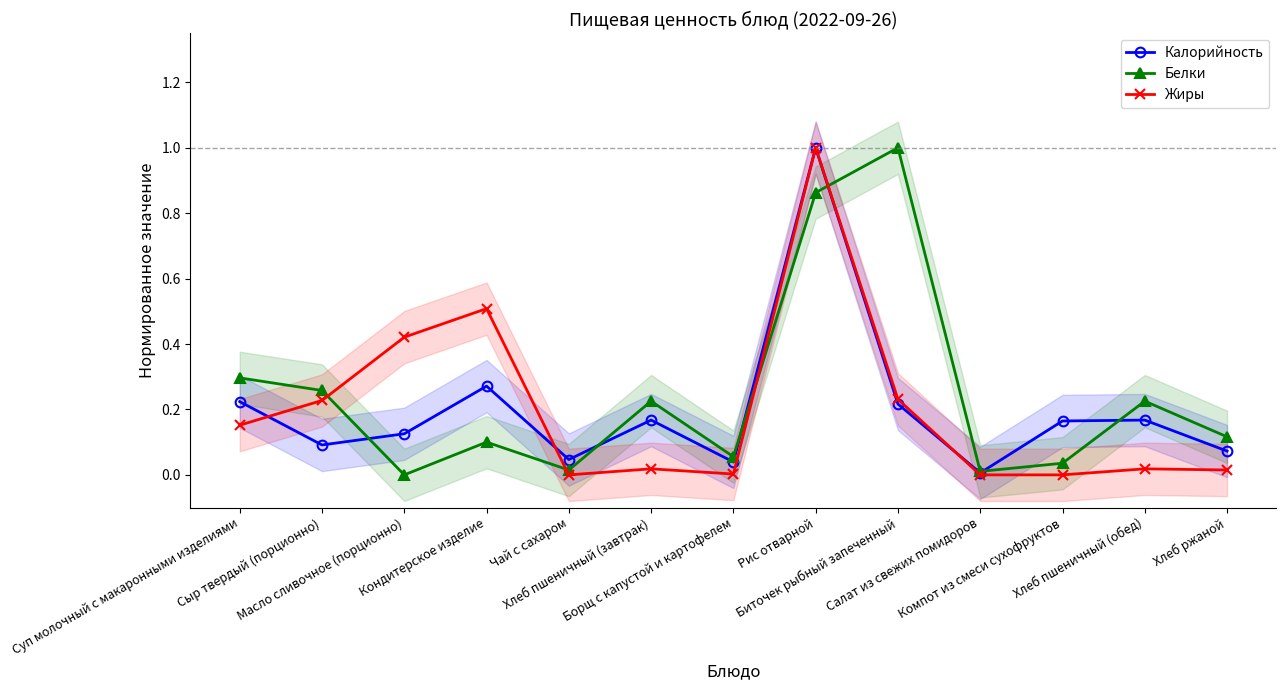

Between which two adjacent categories do Калорийность and Жиры first intersect?

Суп молочный с макаронными изделиями and Сыр твердый (порционно)